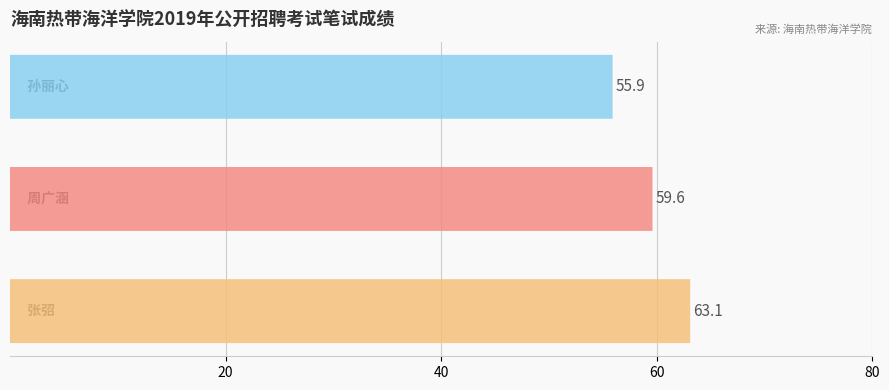

Approximately how many times larger is the value at 40 compared to 60?

1.1